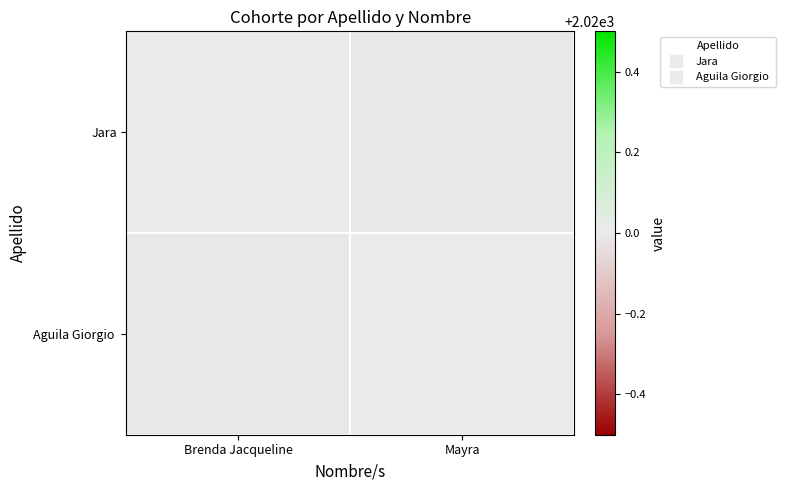

Rank the series by their maximum value, from lowest to highest.

Jara, Aguila Giorgio